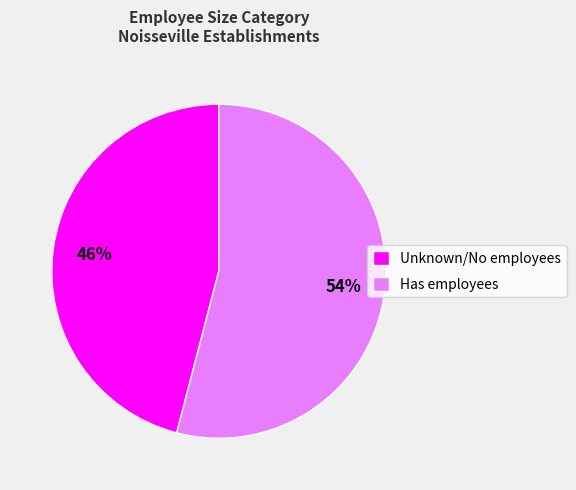

Rank the categories by value from lowest to highest.

Unknown/No employees, Has employees